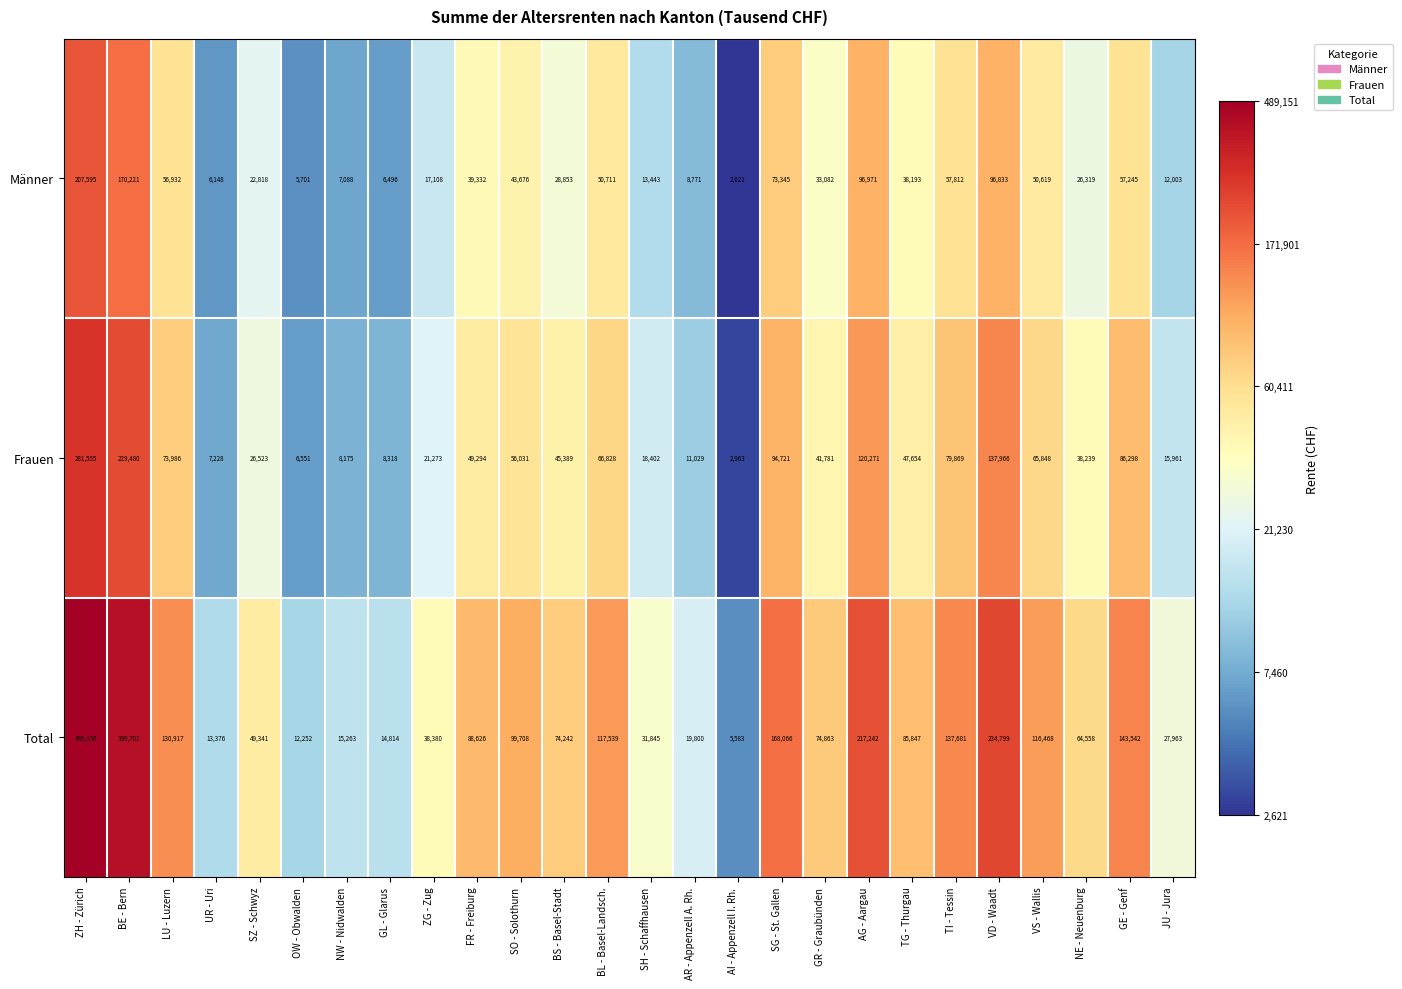

List the series in order of their overall mean, highest first.

Total, Frauen, Männer